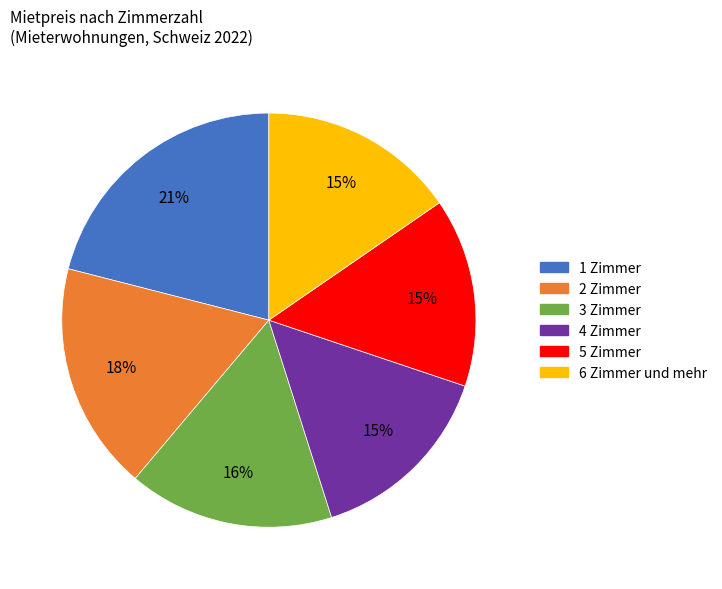

Combined, do 2 Zimmer and 6 Zimmer und mehr account for over 50%?

No